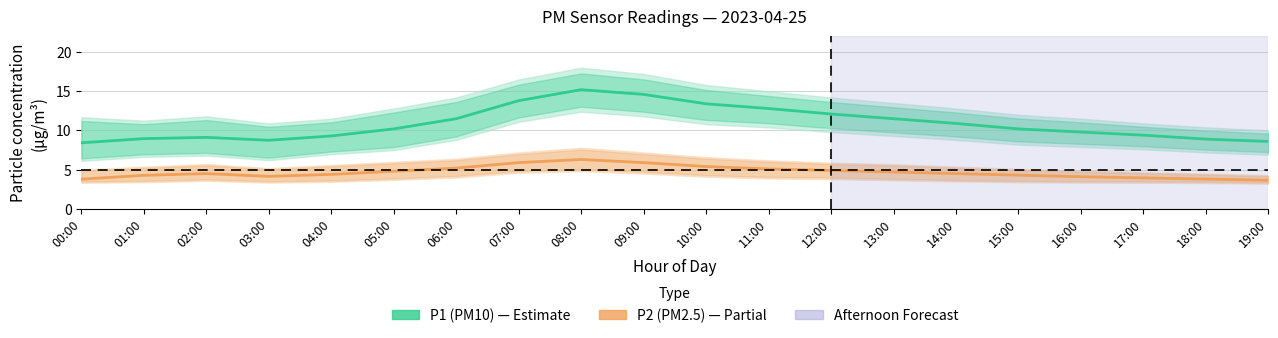

What is the label of the 16th point from the left?

15:00